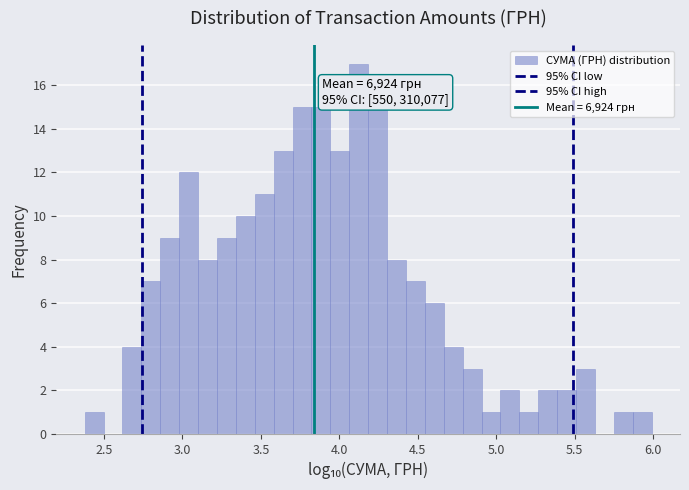

Read against the x-axis, roughly where is the centre of the tallest bar?

4.10